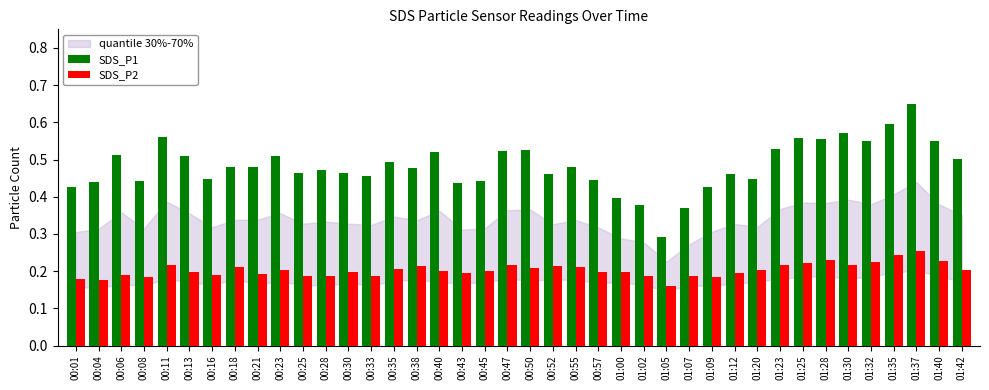

What position from the right is 01:30?

6